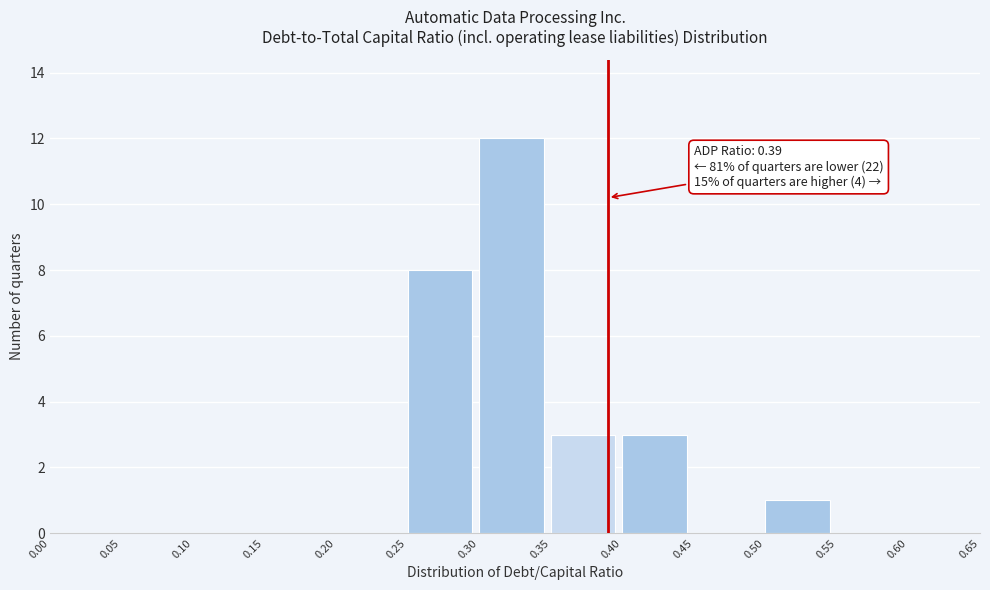

Over which range of the x-axis is the bar tallest?

0.30 to 0.35